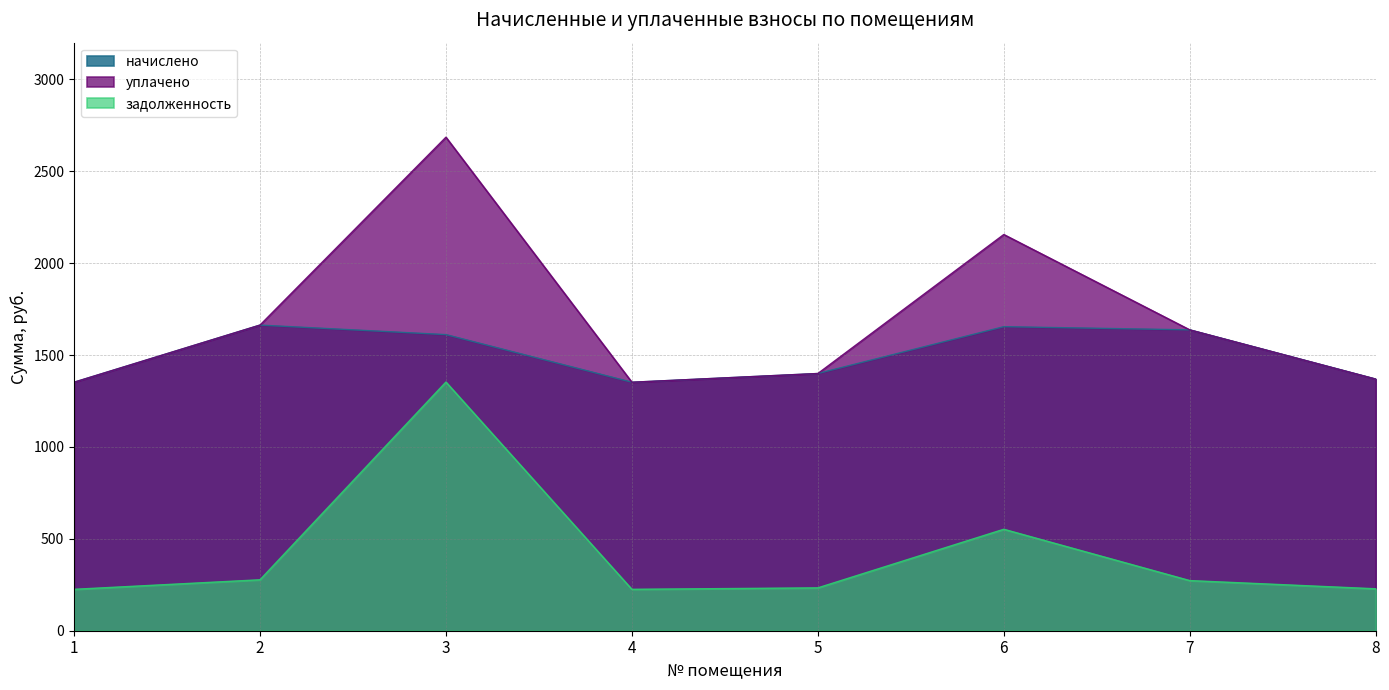

Which series has the widest spread of values?

уплачено